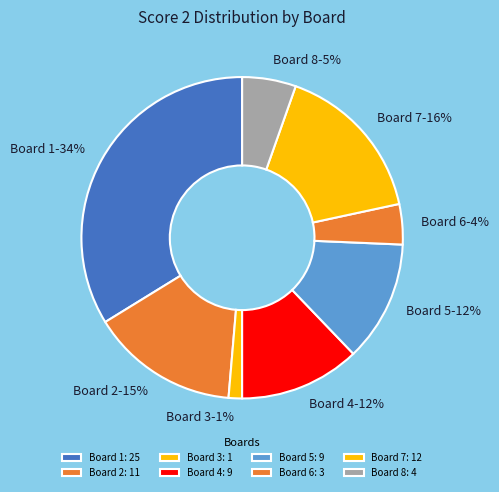

True or false: Board 5 accounts for 12% of the total.

True